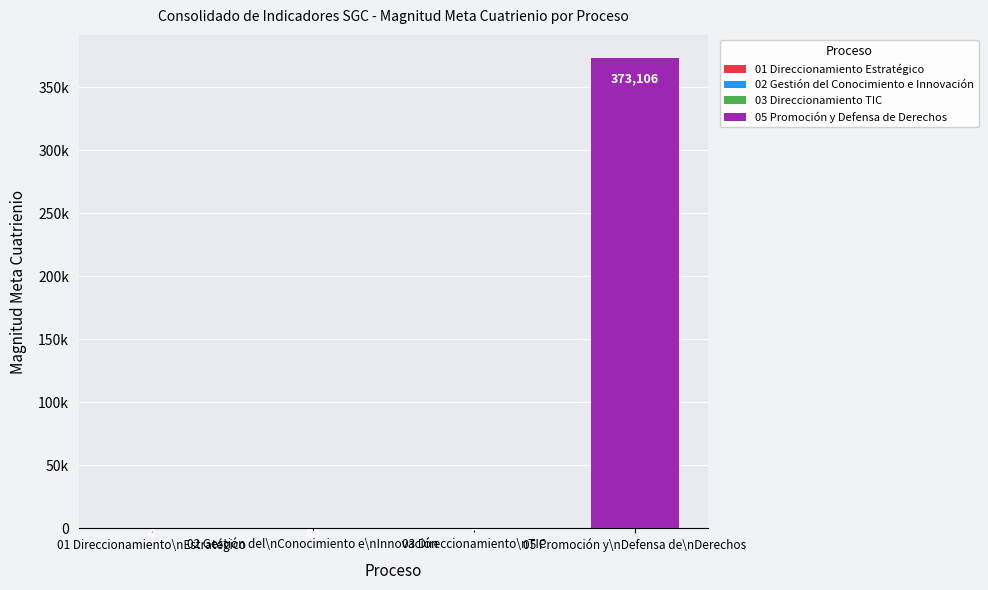

List the series in order of their peak value, lowest first.

03 Direccionamiento TIC, 01 Direccionamiento Estratégico, 02 Gestión del Conocimiento e Innovación, 05 Promoción y Defensa de Derechos